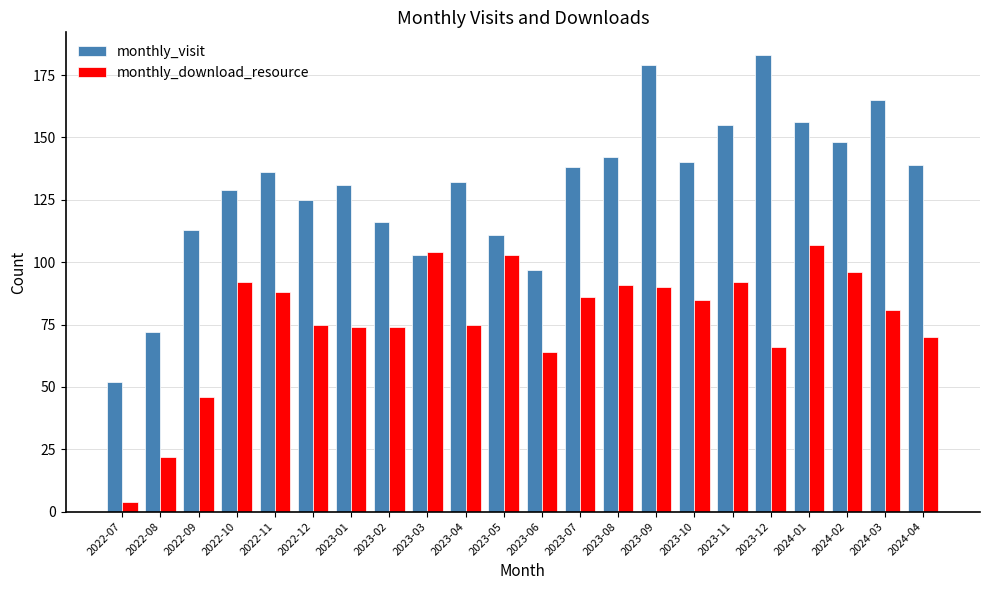

Is it true that monthly_visit equals 52 at 2022-07?

True